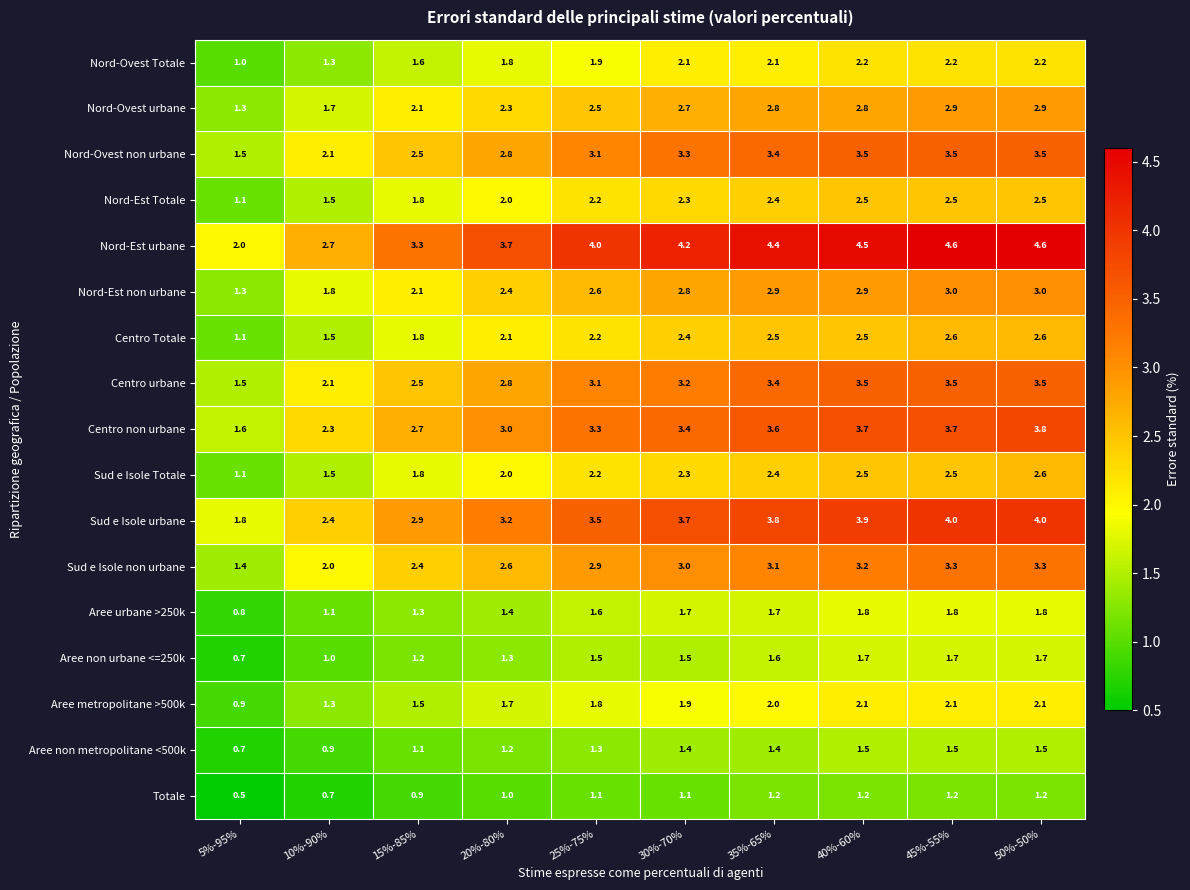

What is the total value across all series at 25%-75%?

40.8